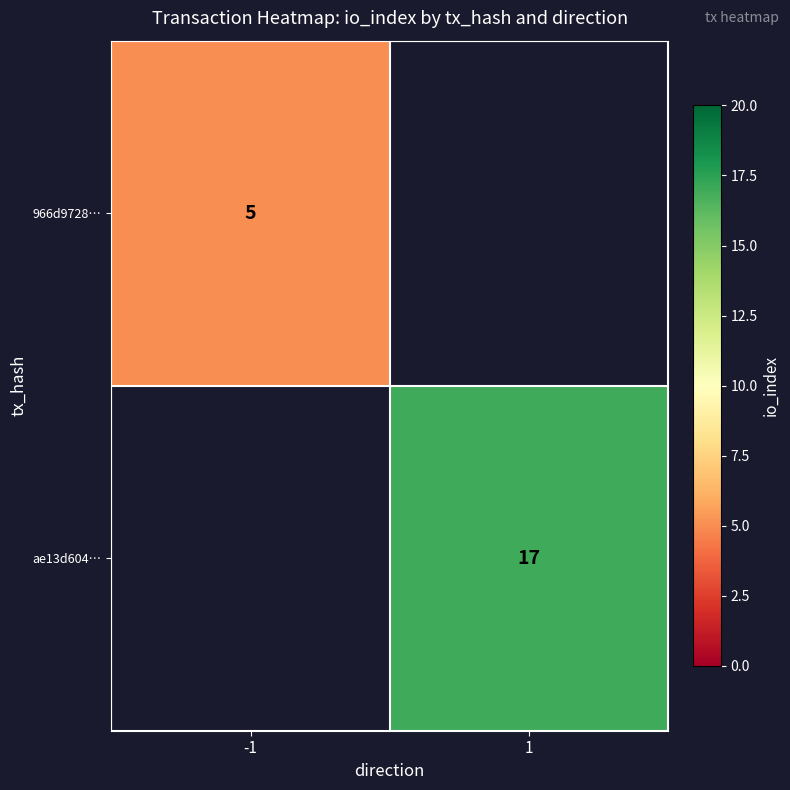

Count the number of data series in this chart.

2